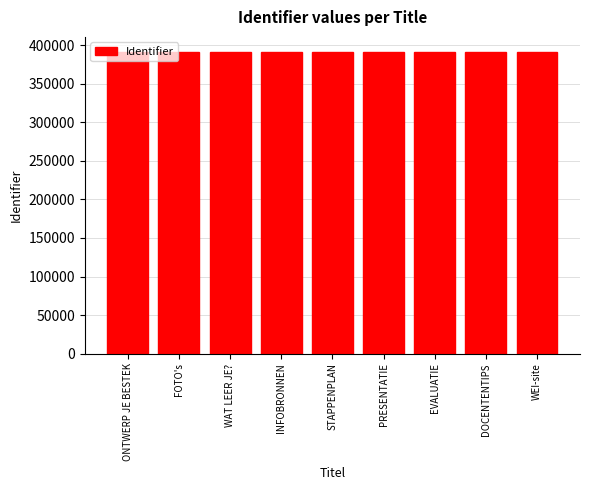

What is the label of the 3rd bar from the right?

EVALUATIE